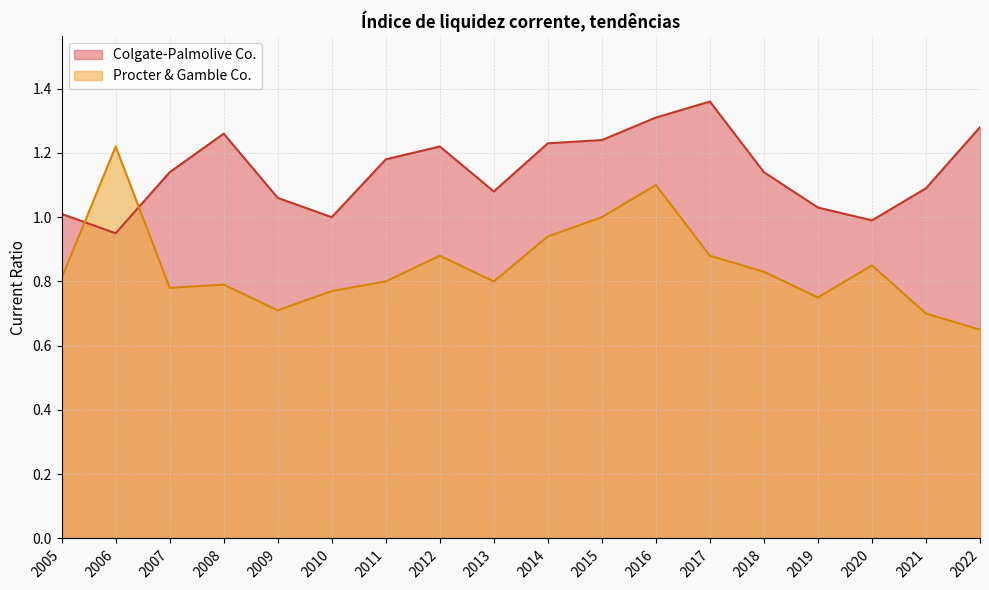

At which category does Colgate-Palmolive Co. reach its first local peak?

2008